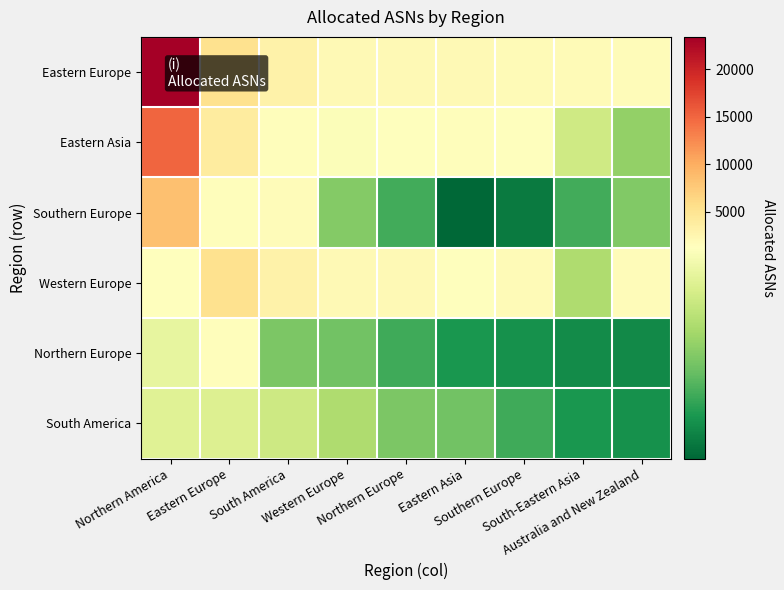

Reading left to right, what are all the values shown in this chart?

Eastern Europe: Northern America=23417	Eastern Europe=5231	South America=3075	Western Europe=2009	Northern Europe=1980	Eastern Asia=1957	Southern Europe=1776	South-Eastern Asia=1729	Australia and New Zealand=1703
Eastern Asia: Northern America=15037	Eastern Europe=3838	South America=1407	Western Europe=1174	Northern Europe=1272	Eastern Asia=1465	Southern Europe=1229	South-Eastern Asia=1022	Australia and New Zealand=869
Southern Europe: Northern America=8380	Eastern Europe=1393	South America=1668	Western Europe=835	Northern Europe=708	Eastern Asia=492	Southern Europe=547	South-Eastern Asia=707	Australia and New Zealand=834
Western Europe: Northern America=1204	Eastern Europe=5231	South America=3075	Western Europe=2009	Northern Europe=1980	Eastern Asia=1204	Southern Europe=1776	South-Eastern Asia=934	Australia and New Zealand=1703
Northern Europe: Northern America=1104	Eastern Europe=1369	South America=820	Western Europe=798	Northern Europe=699	Eastern Asia=632	Southern Europe=614	South-Eastern Asia=600	Australia and New Zealand=591
South America: Northern America=1079	Eastern Europe=1069	South America=1019	Western Europe=934	Northern Europe=820	Eastern Asia=798	Southern Europe=699	South-Eastern Asia=632	Australia and New Zealand=614